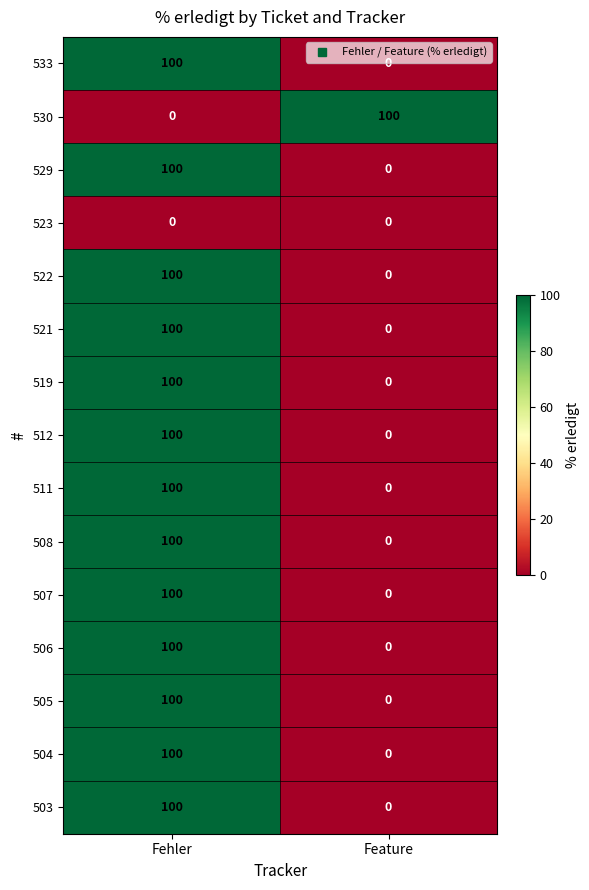

Reading left to right, what are all the values shown in this chart?

533: 100	0
530: 0	100
529: 100	0
523: 0	0
522: 100	0
521: 100	0
519: 100	0
512: 100	0
511: 100	0
508: 100	0
507: 100	0
506: 100	0
505: 100	0
504: 100	0
503: 100	0